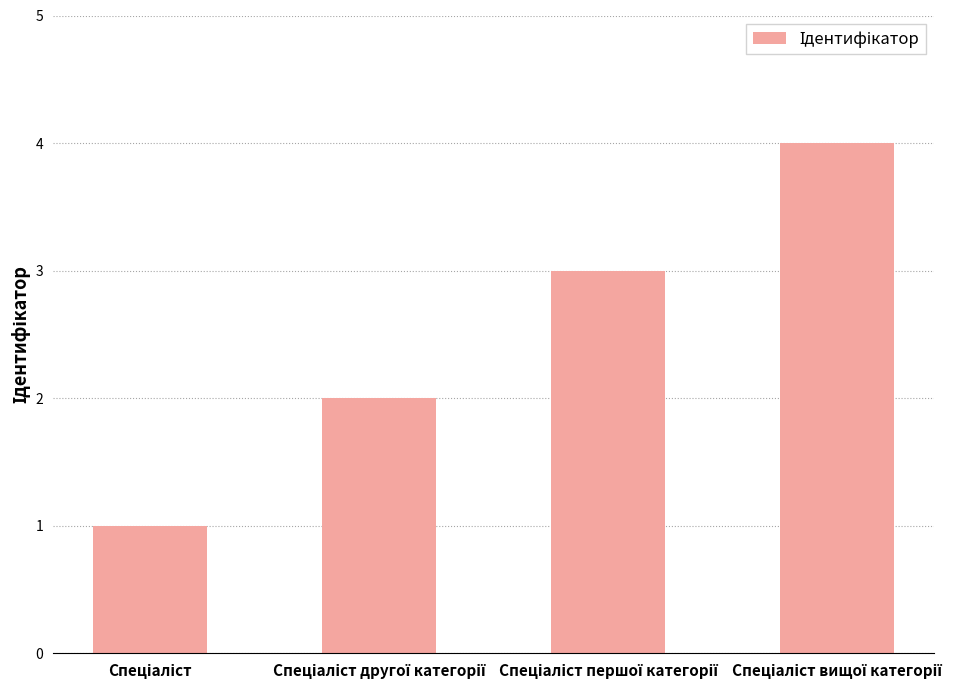

Reading left to right, transcribe all the data shown in this chart.

1	2	3	4